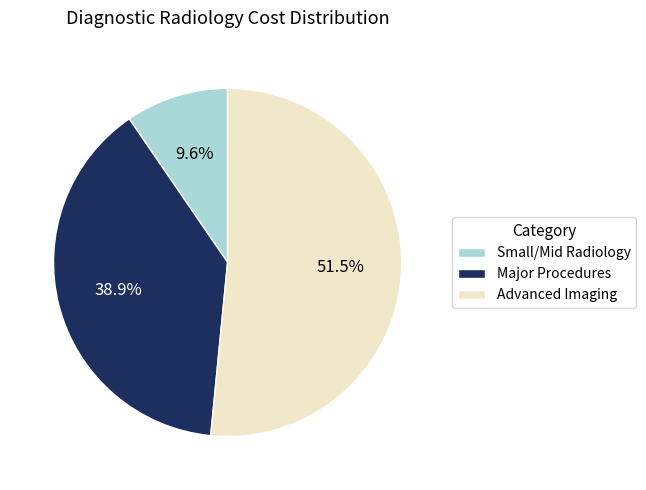

Which slice is the smallest?

Small/Mid Radiology